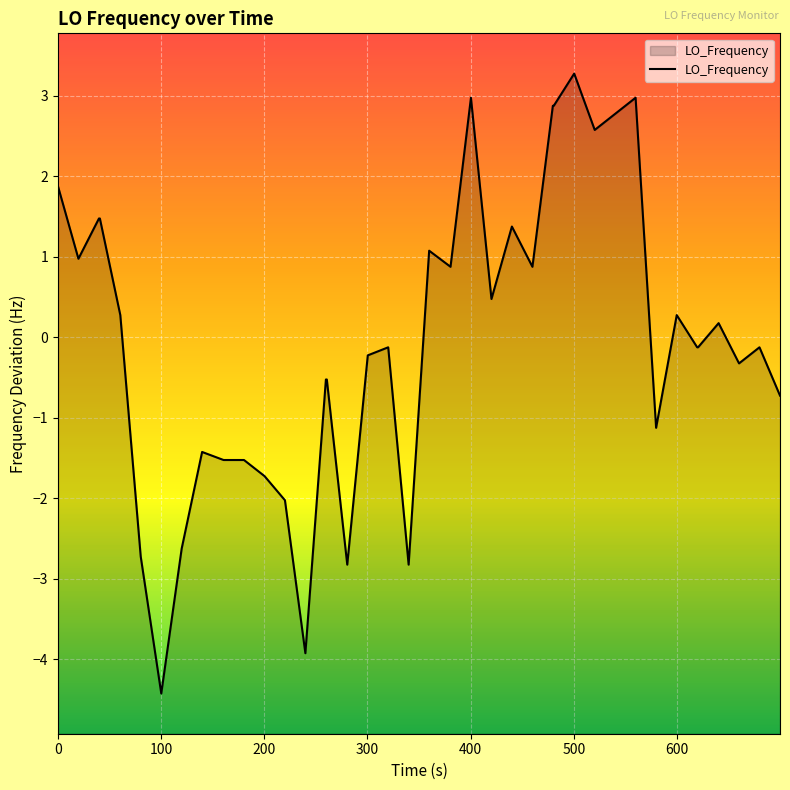

True or false: the data has more than 1 interior local peaks.

True